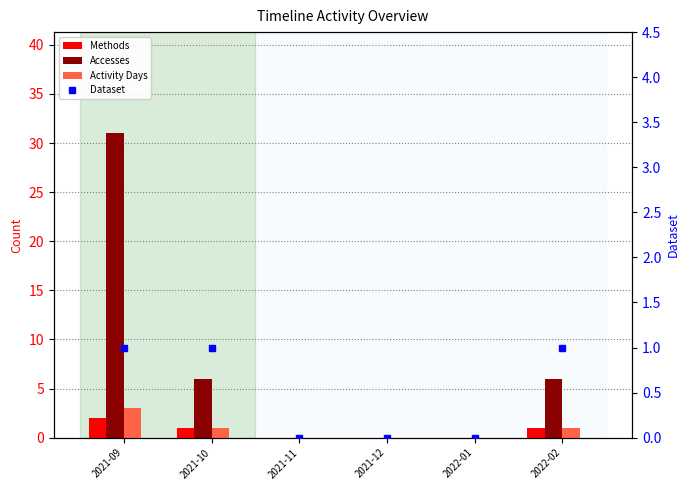

The value of Accesses at 2022-02 is 3. True or false?

False